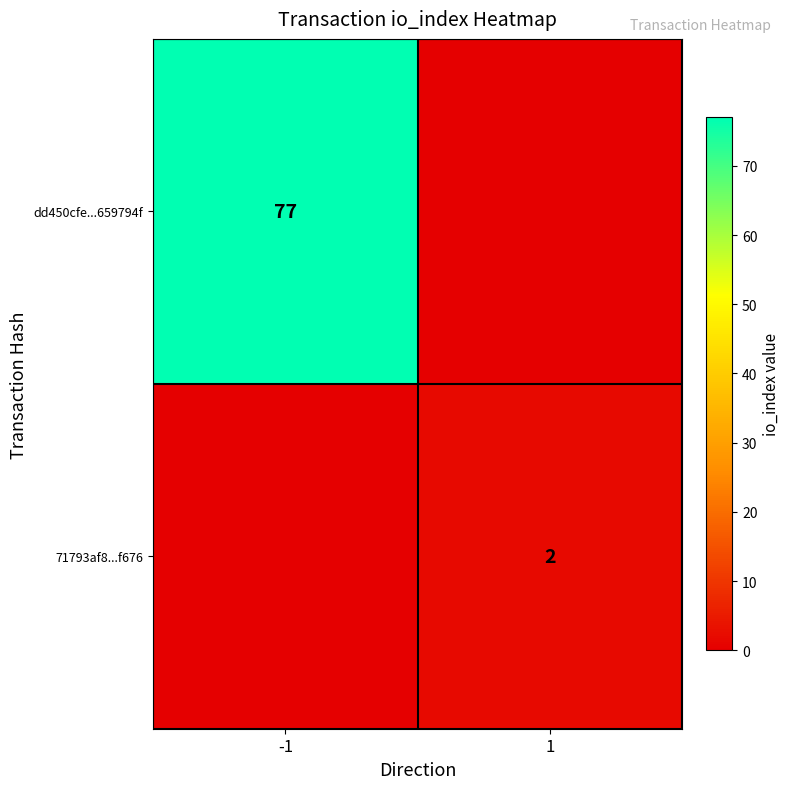

The value of 71793af8...f676 at 1 is 2. True or false?

True